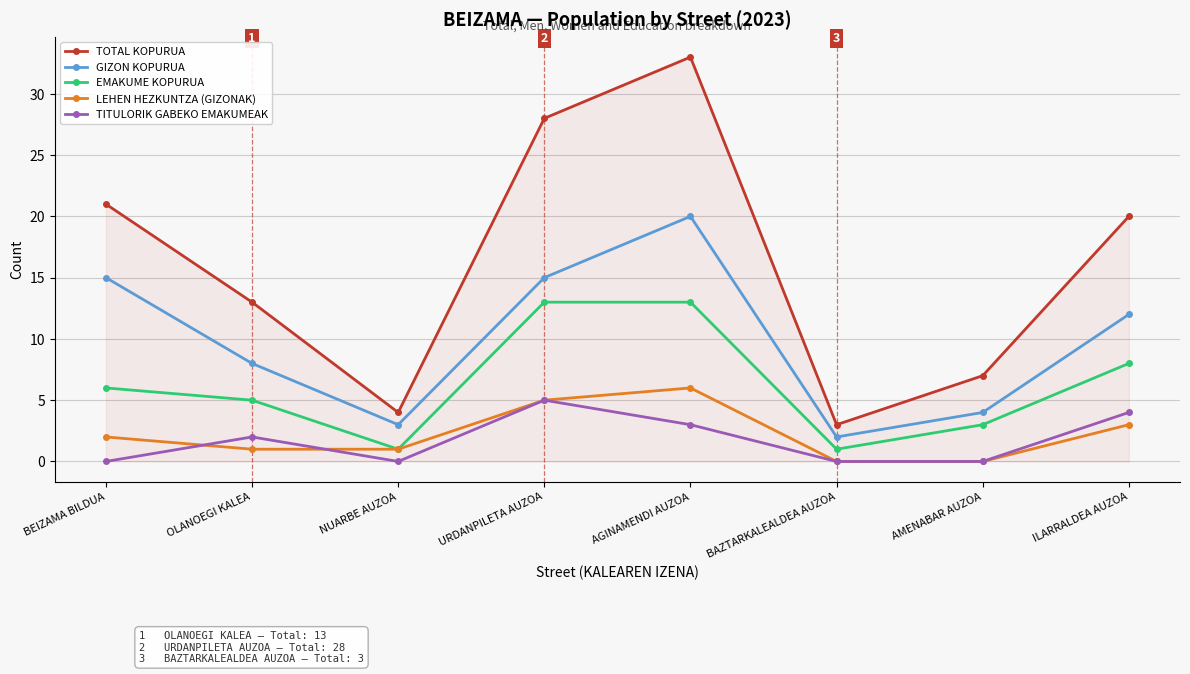

What is the difference between the maximum and minimum values in the LEHEN HEZKUNTZA (GIZONAK) series?

6